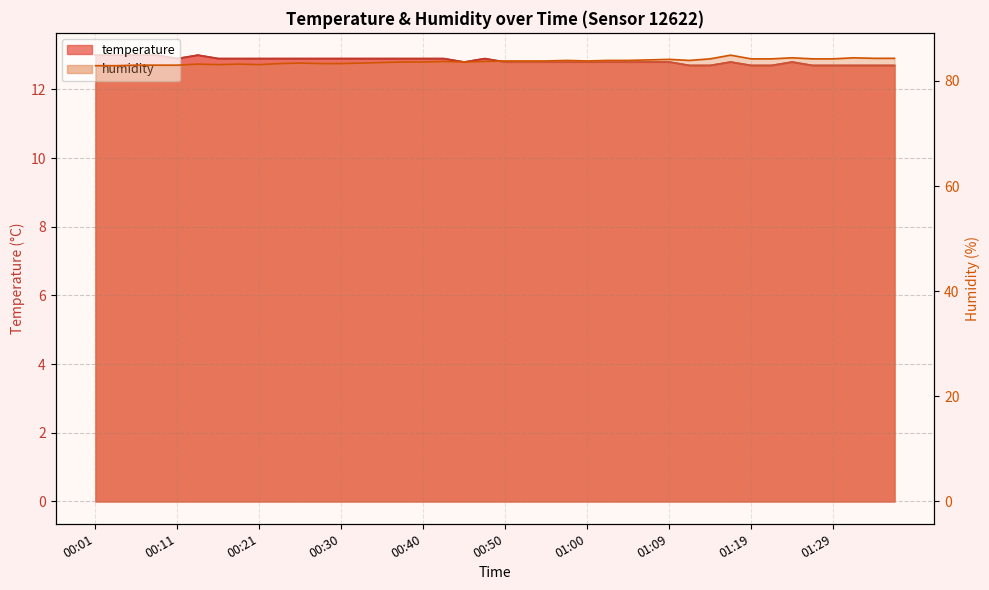

True or false: temperature has more than 0 points higher than both neighbors.

True